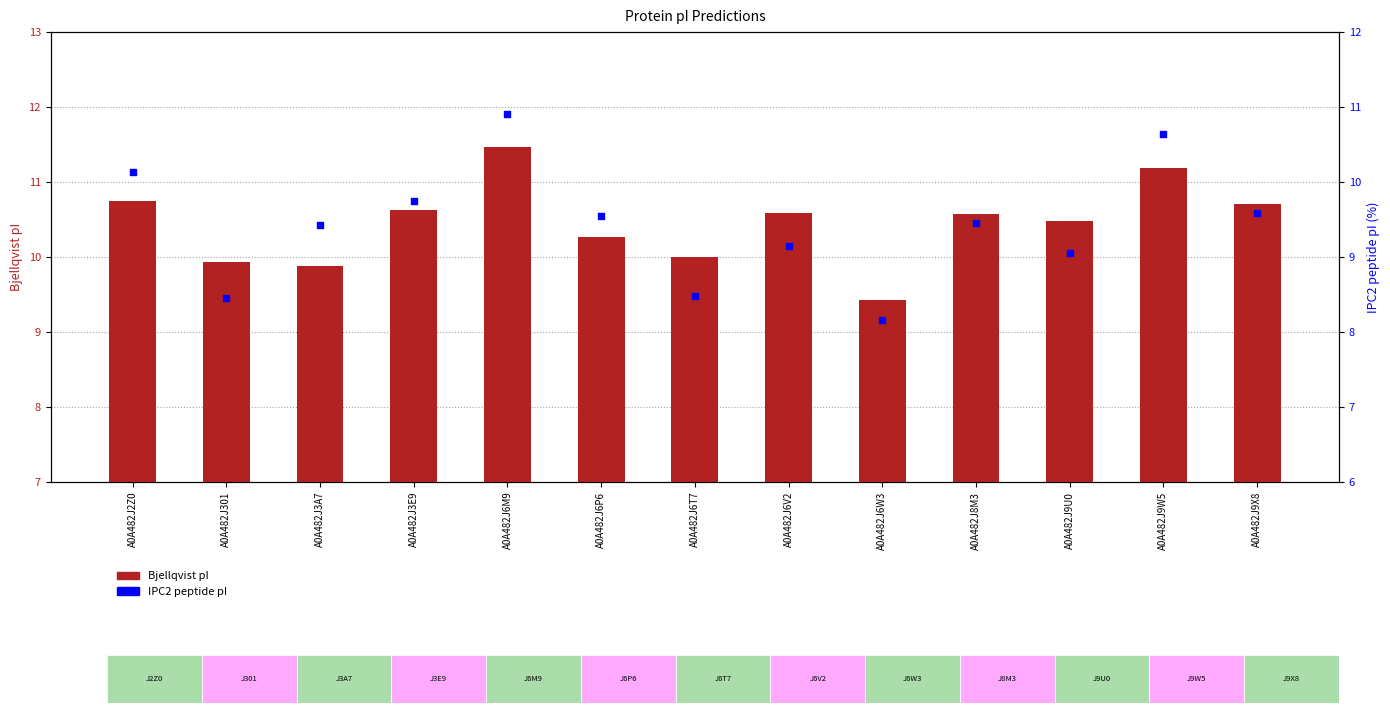

Which series reaches the maximum Y coordinate?

Bjellqvist pI